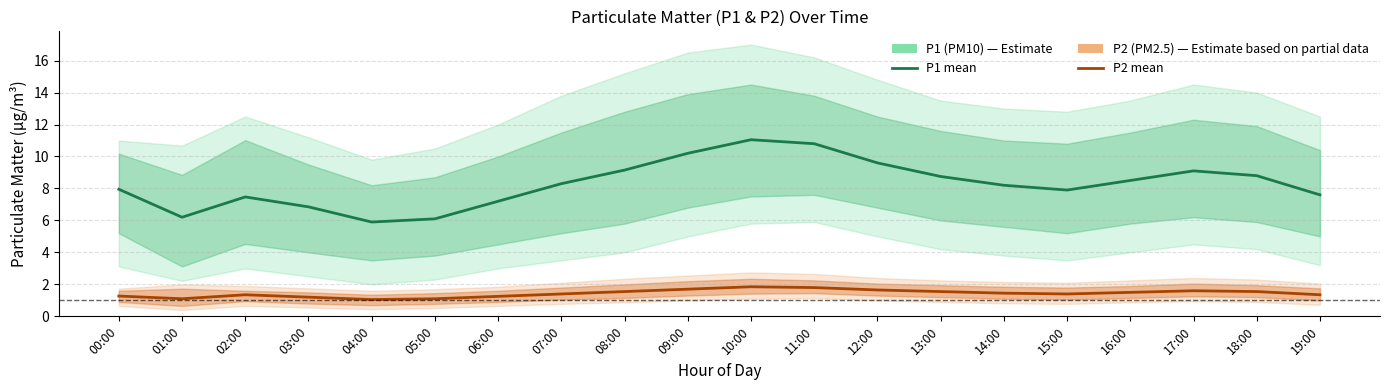

What is the total value across all series at 14:00?

9.6